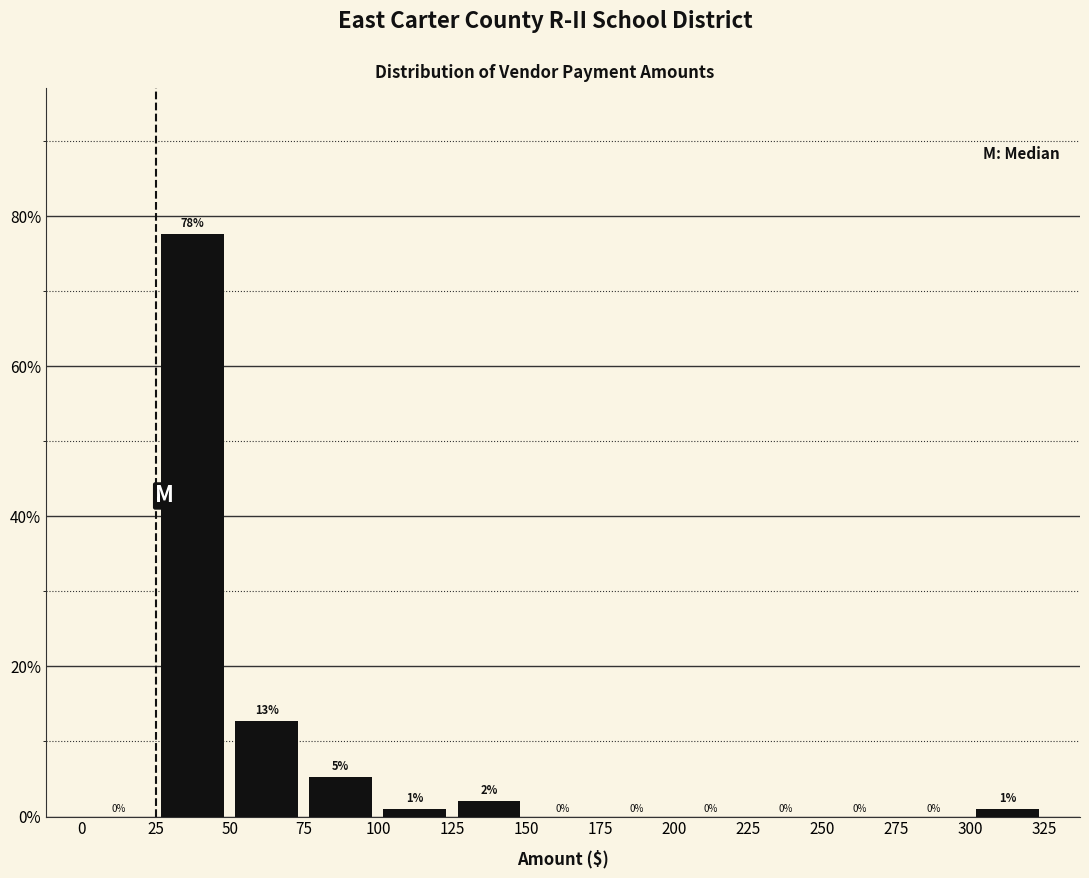

Over which range of the x-axis is the bar tallest?

25 to 50